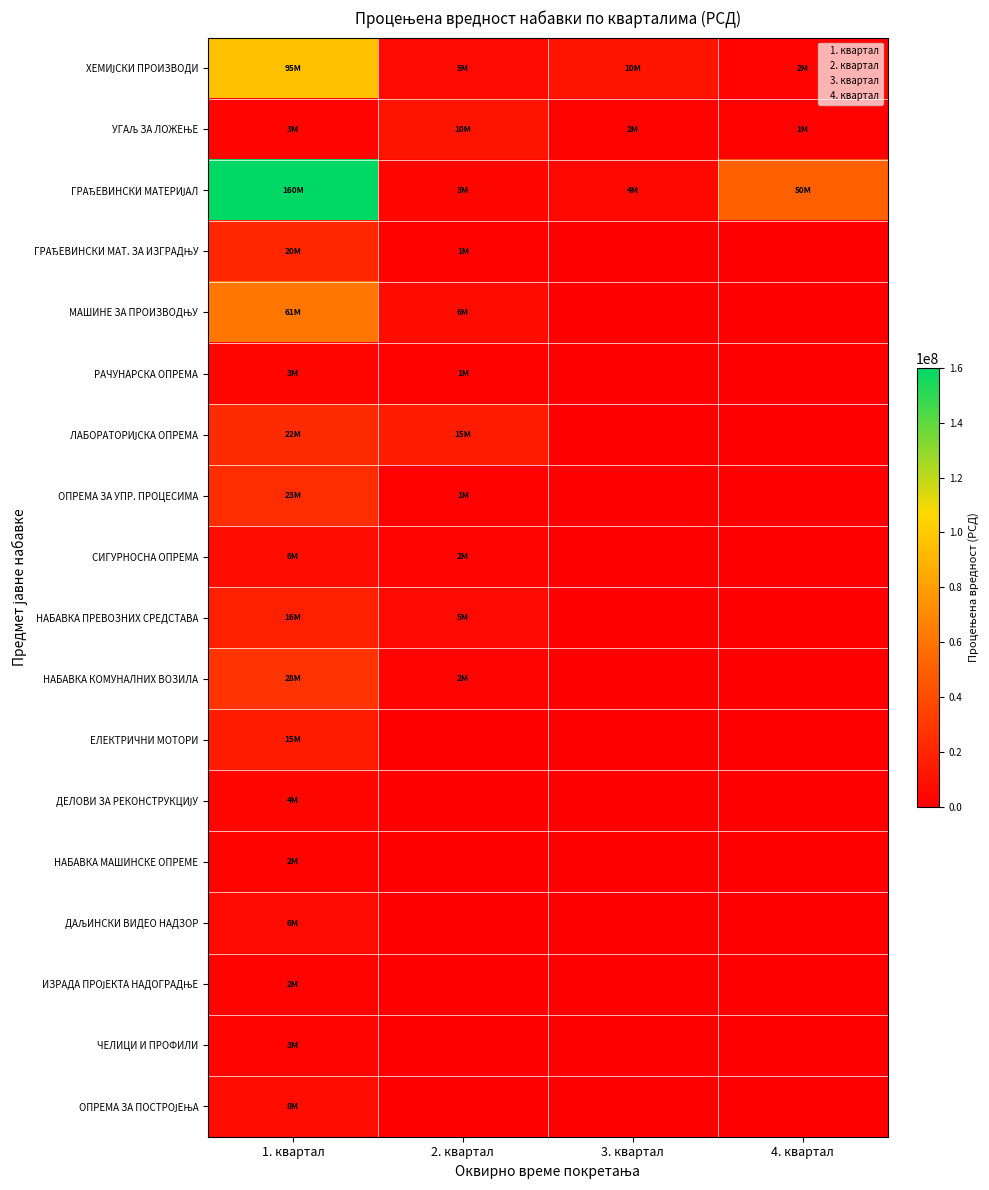

Rank the series by their maximum value, from highest to lowest.

1. квартал, 4. квартал, 2. квартал, 3. квартал